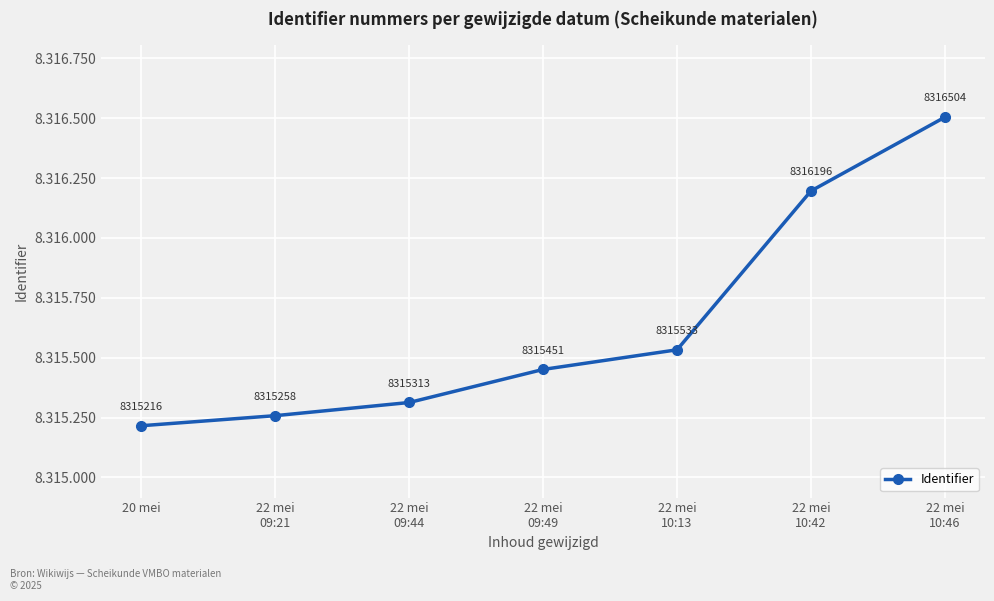

At which category does the chart reach its minimum across all series?

20 mei